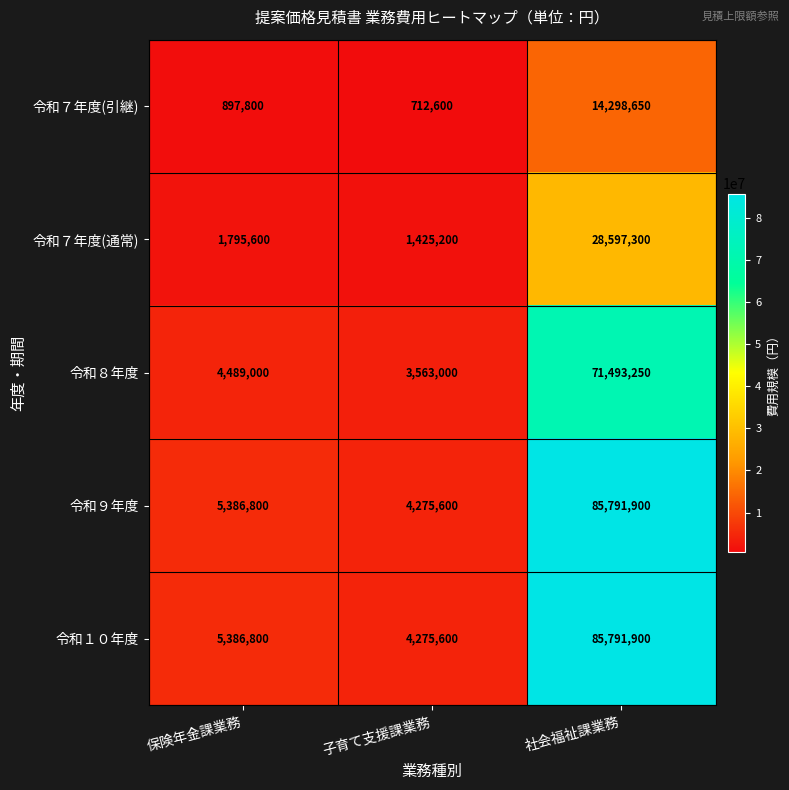

Which label corresponds to the largest value in the chart?

社会福祉課業務